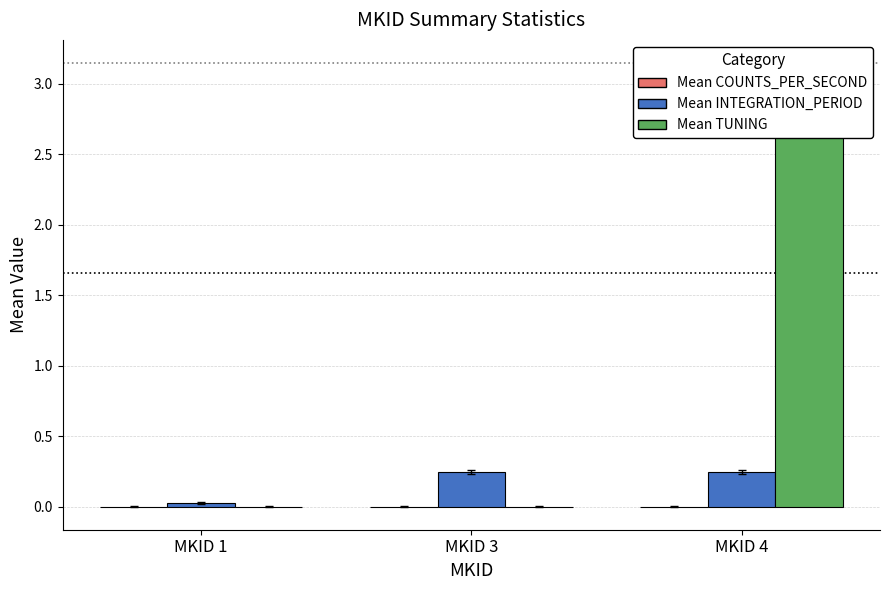

Does the chart contain stacked bars?

No